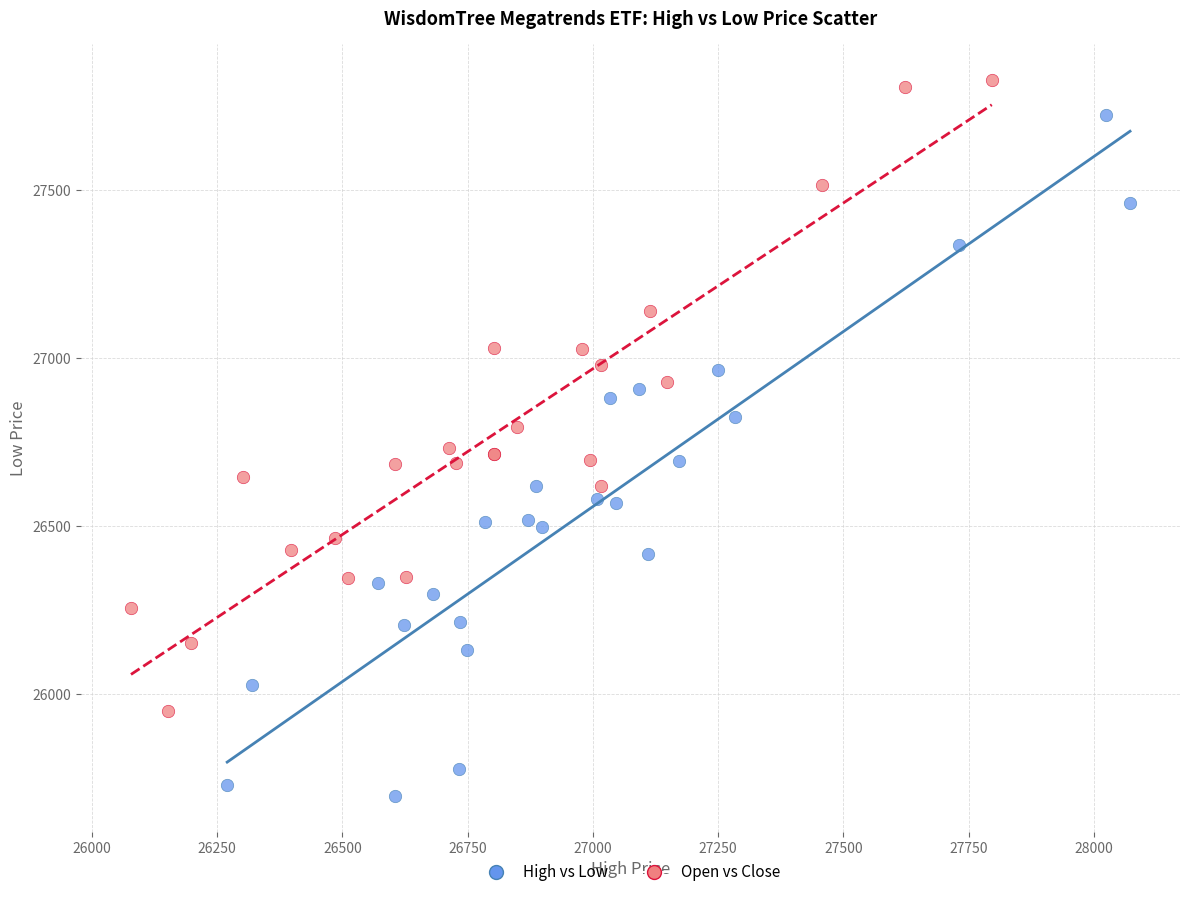

Which series has the widest spread of Y values?

High vs Low